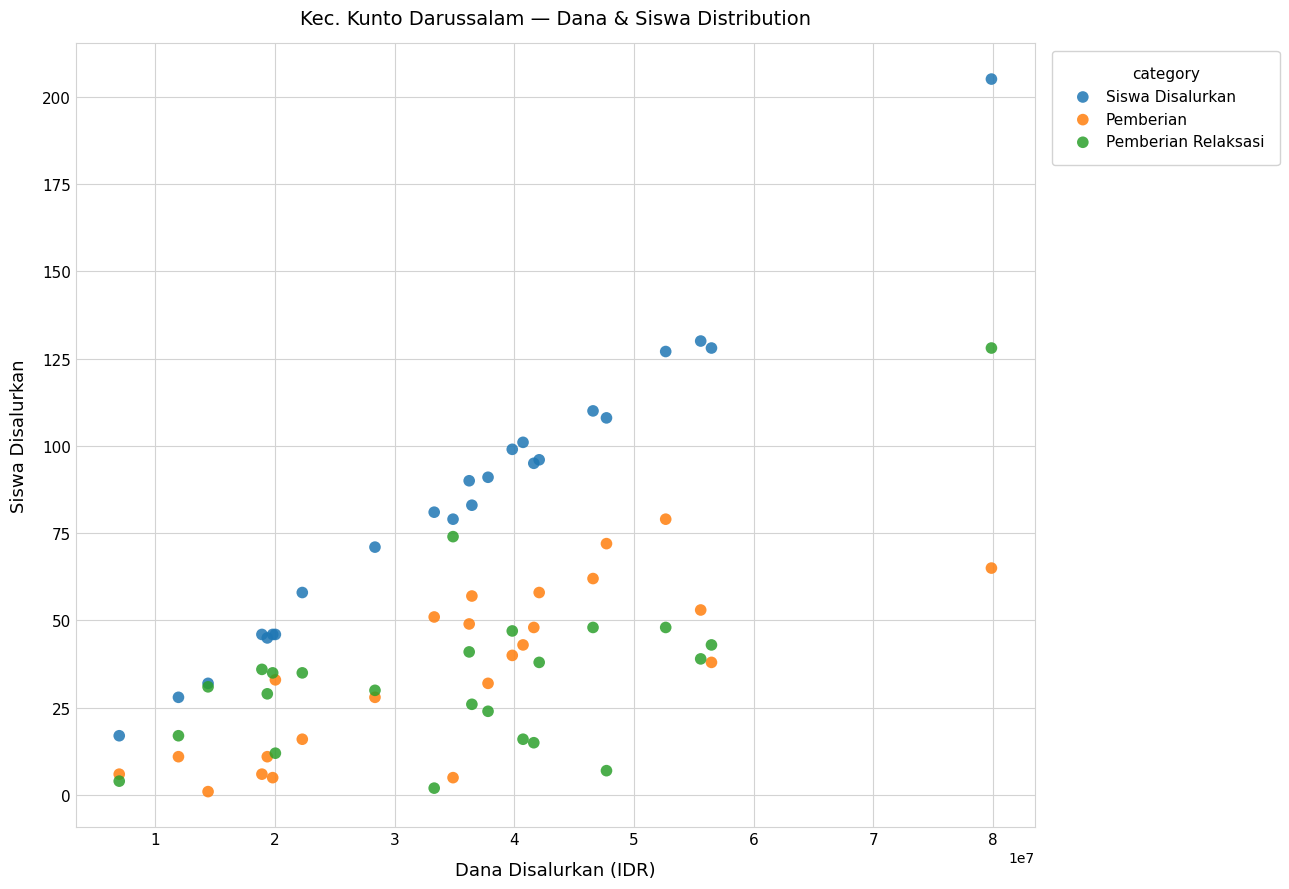

What is the X range (max minus min) for the scatter plot?

72900000